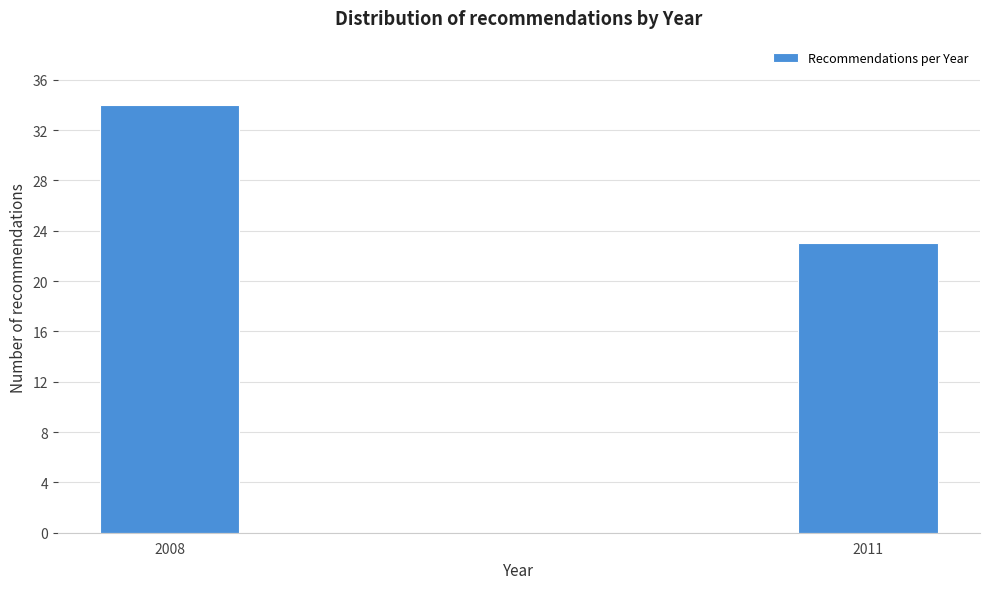

Reading left to right, what are all the values shown in this chart?

2008=34	2011=23